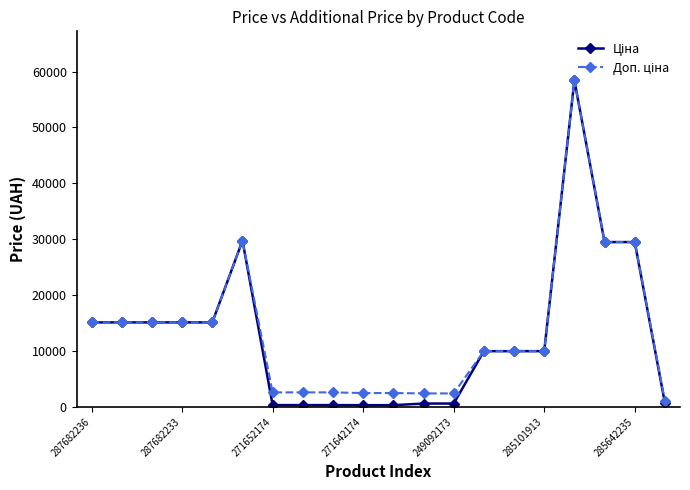

Count the number of data series in this chart.

2